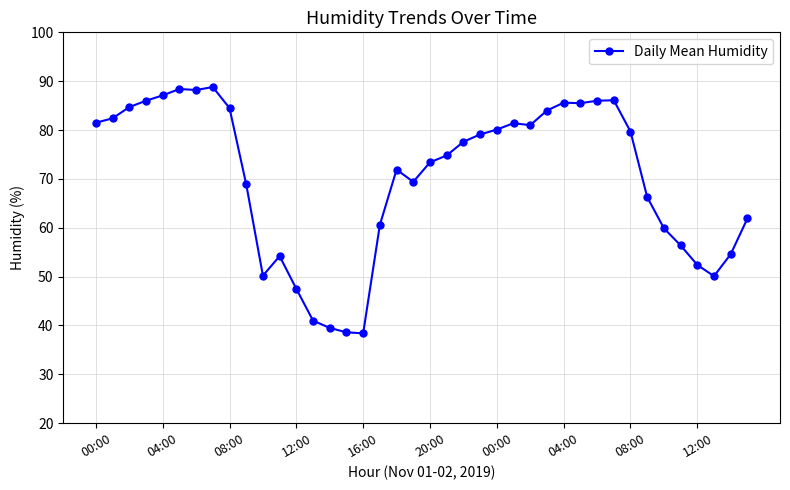

True or false: there are more than 1 points higher than both neighbors.

True